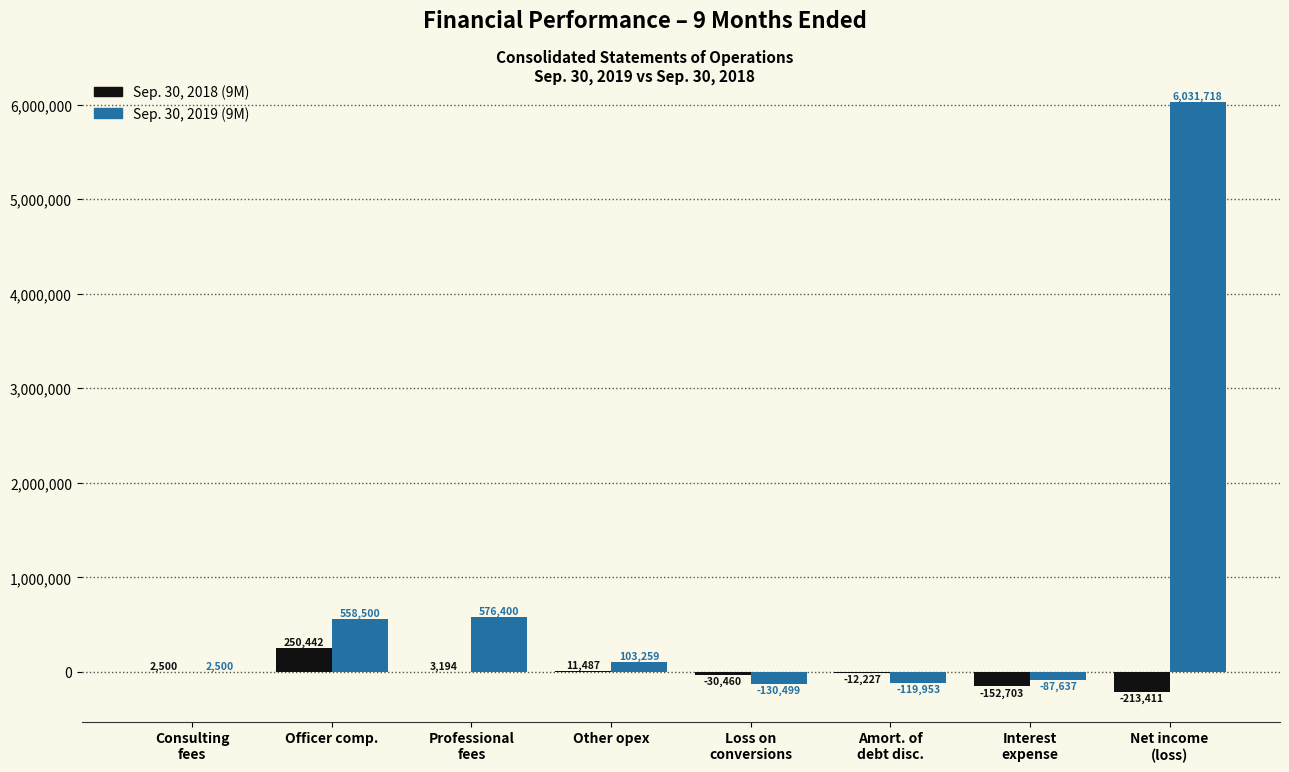

What is the greatest value displayed?

6031718